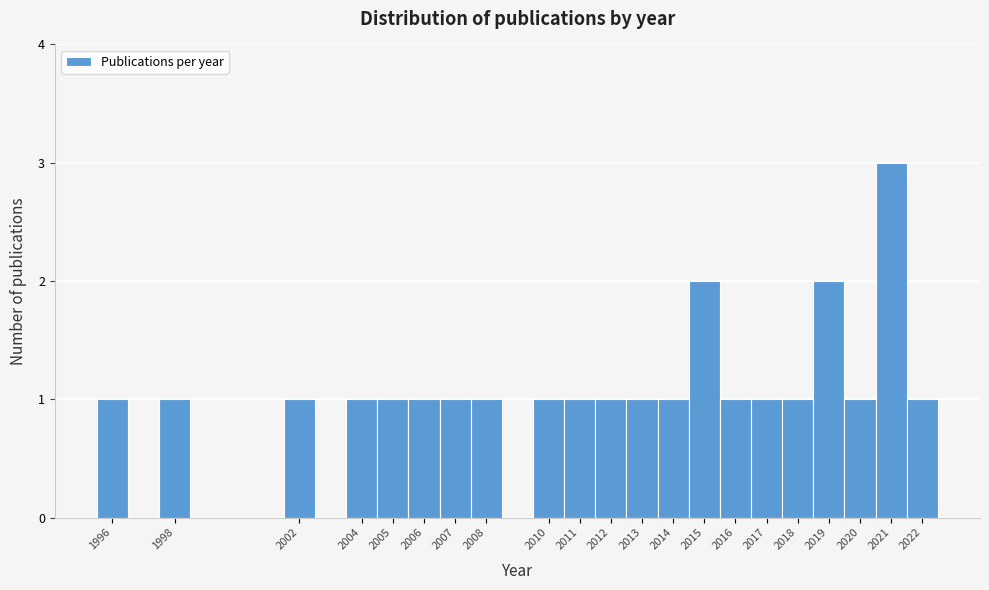

Reading left to right, list every bar in this chart as the range it spans on the x-axis followed by its height. The values are not printed on the chart, so give them approximately, as read against the axis.

1995.5 to 1996.5: 1
1996.5 to 1997.5: 0
1997.5 to 1998.5: 1
1998.5 to 1999.5: 0
1999.5 to 2000.5: 0
2000.5 to 2001.5: 0
2001.5 to 2002.5: 1
2002.5 to 2003.5: 0
2003.5 to 2004.5: 1
2004.5 to 2005.5: 1
2005.5 to 2006.5: 1
2006.5 to 2007.5: 1
2007.5 to 2008.5: 1
2008.5 to 2009.5: 0
2009.5 to 2010.5: 1
2010.5 to 2011.5: 1
2011.5 to 2012.5: 1
2012.5 to 2013.5: 1
2013.5 to 2014.5: 1
2014.5 to 2015.5: 2
2015.5 to 2016.5: 1
2016.5 to 2017.5: 1
2017.5 to 2018.5: 1
2018.5 to 2019.5: 2
2019.5 to 2020.5: 1
2020.5 to 2021.5: 3
2021.5 to 2022.5: 1